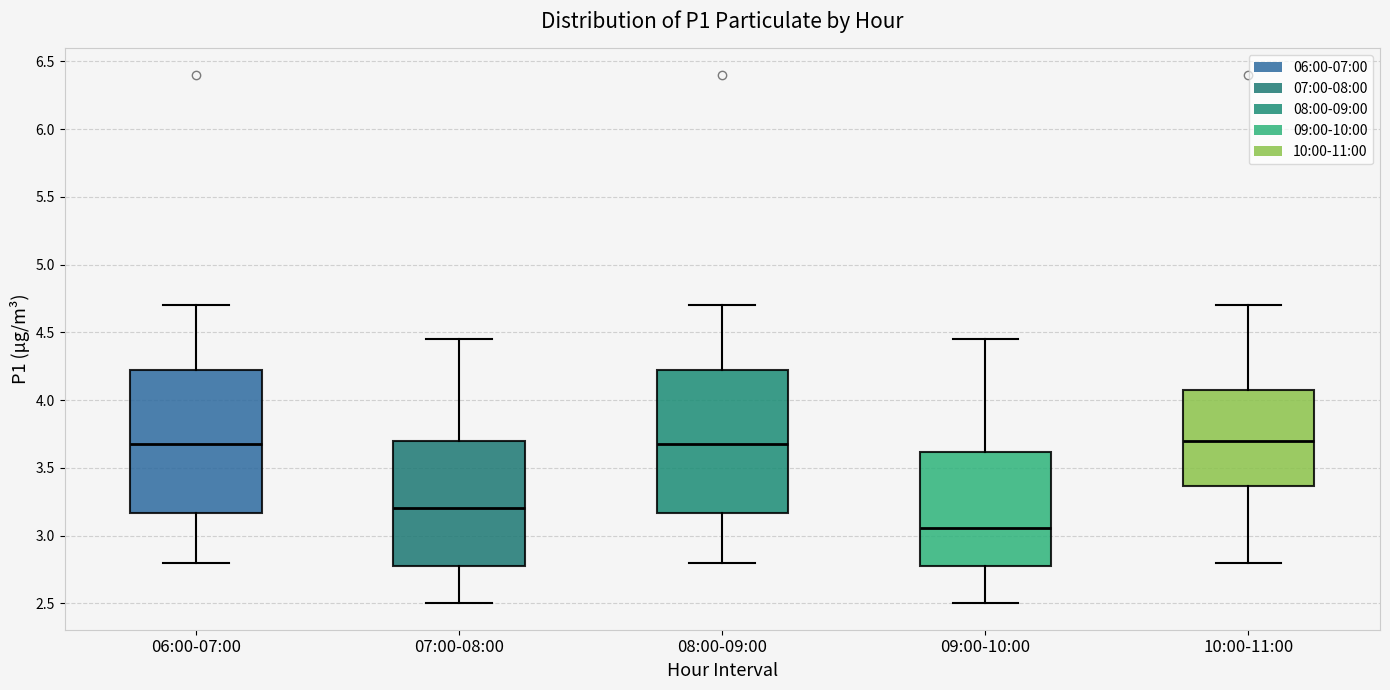

Reading left to right, read every box against the y-axis: the position of its median line, the range the box covers, and the ends of its whiskers. The values are not printed on the chart, so give them approximately, as read against the axis.

06:00-07:00: median 3.70, box 3.15 to 4.25, whiskers 2.80 to 4.70
07:00-08:00: median 3.20, box 2.80 to 3.70, whiskers 2.50 to 4.45
08:00-09:00: median 3.70, box 3.15 to 4.25, whiskers 2.80 to 4.70
09:00-10:00: median 3.05, box 2.80 to 3.60, whiskers 2.50 to 4.45
10:00-11:00: median 3.70, box 3.35 to 4.05, whiskers 2.80 to 4.70